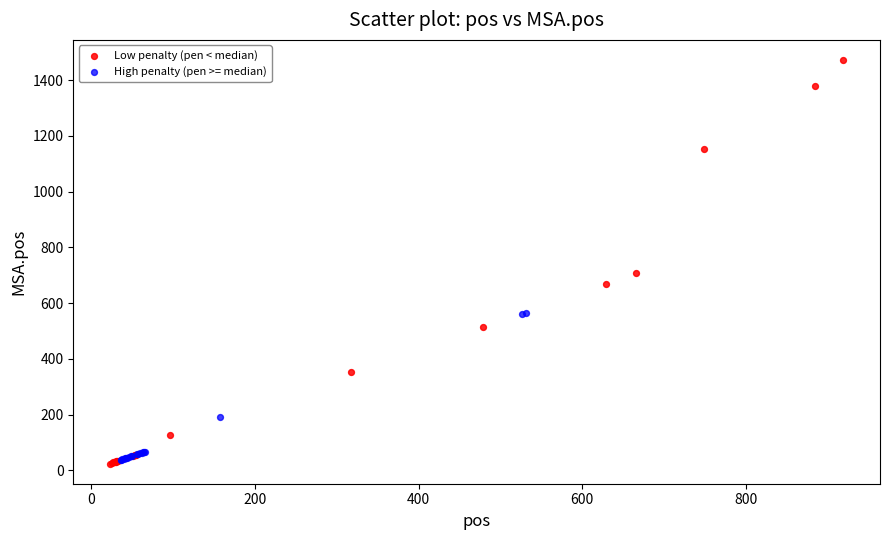

Which series reaches the maximum Y coordinate?

Low penalty (pen < median)